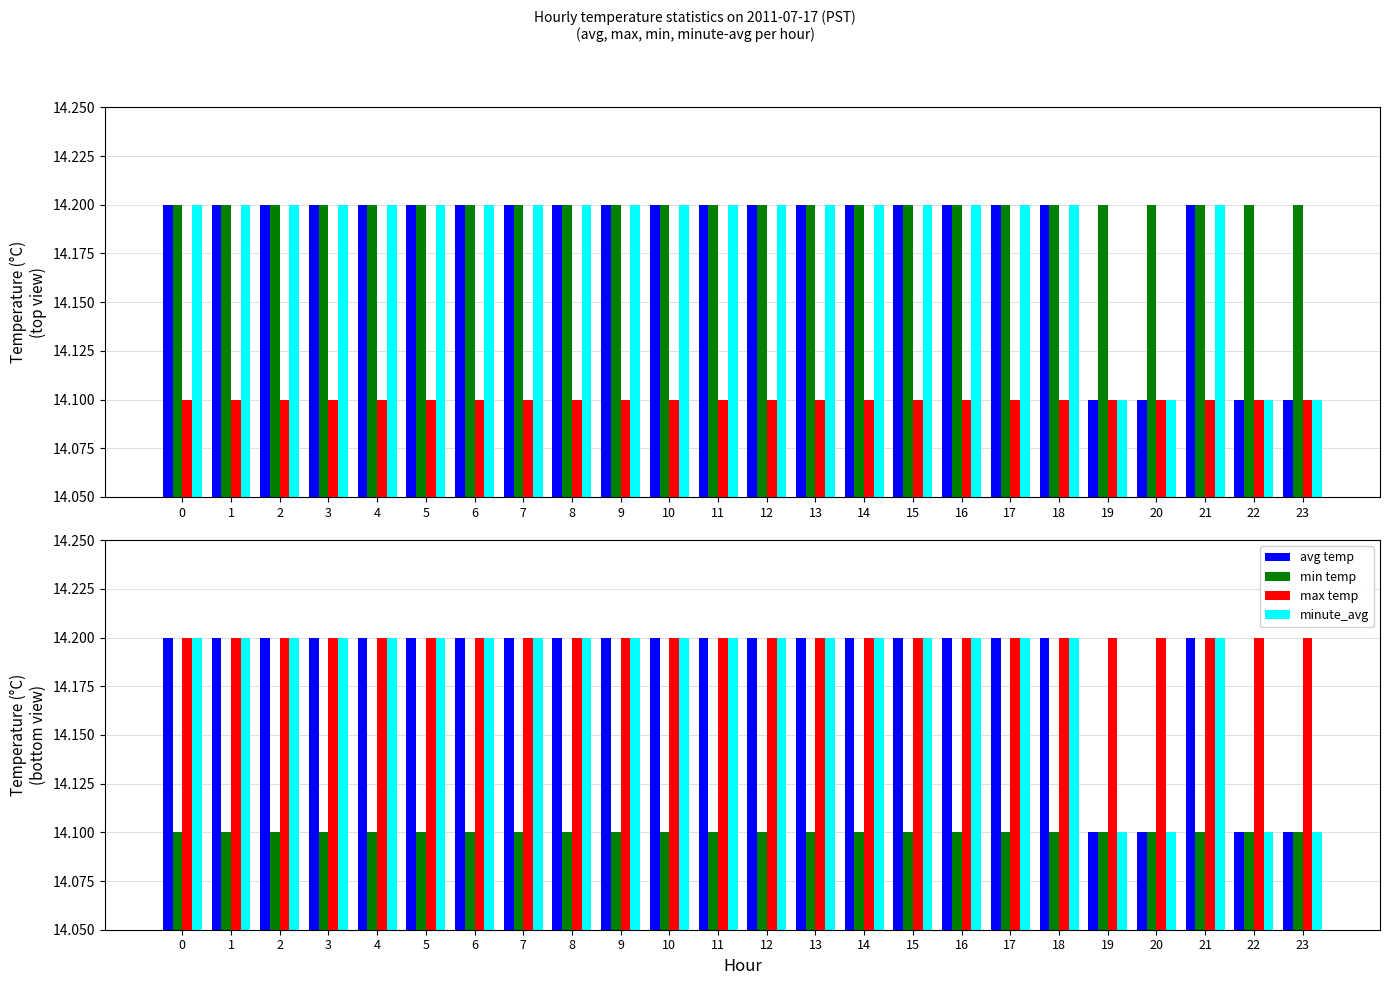

Read the minute_avg value at 13.

14.2